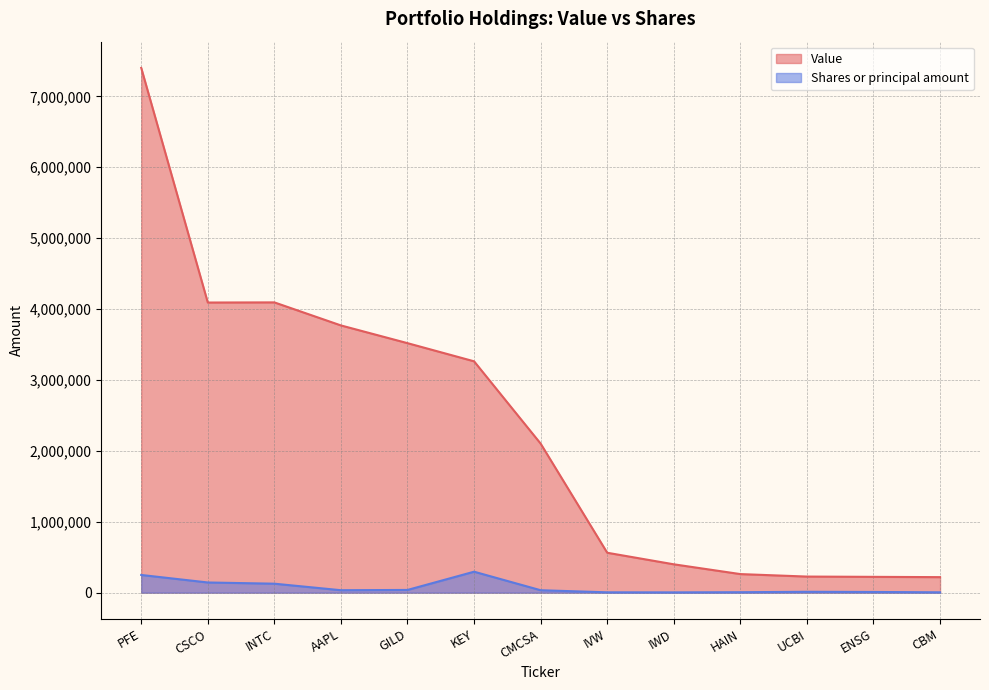

Reading left to right, extract all data points from this chart.

Value: PFE=7401000	CSCO=4092000	INTC=4094000	AAPL=3769000	GILD=3519000	KEY=3263000	CMCSA=2102000	IVW=563000	IWD=400000	HAIN=262000	UCBI=227000	ENSG=223000	CBM=219000
Shares or principal amount: PFE=249695	CSCO=143730	INTC=126563	AAPL=34578	GILD=38304	KEY=295606	CMCSA=34408	IVW=4860	IWD=4050	HAIN=6409	UCBI=12299	ENSG=9850	CBM=4977